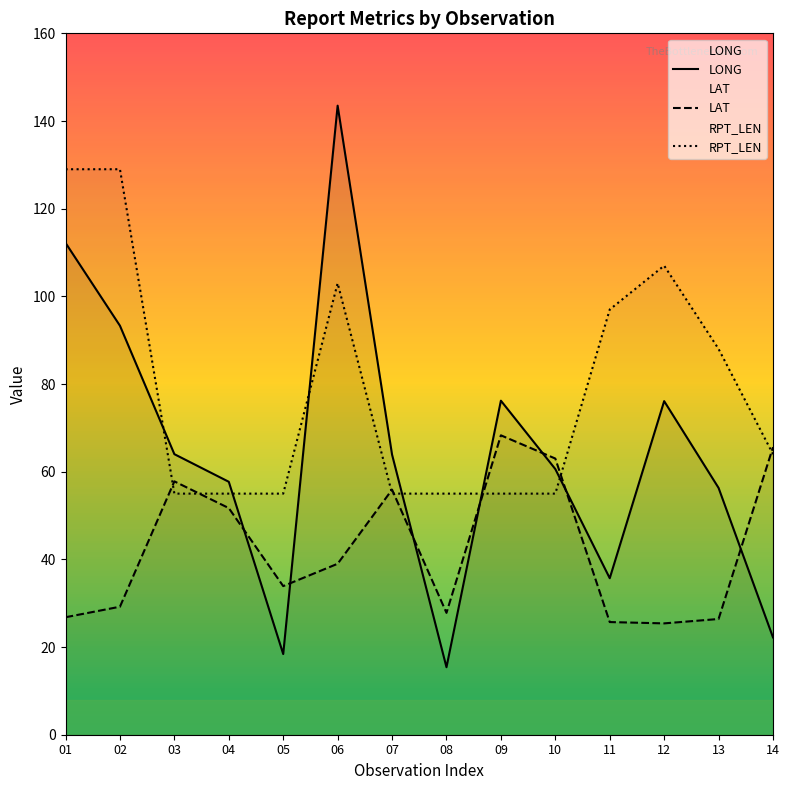

What are all the series names shown in the legend?

LONG, LAT, RPT_LEN